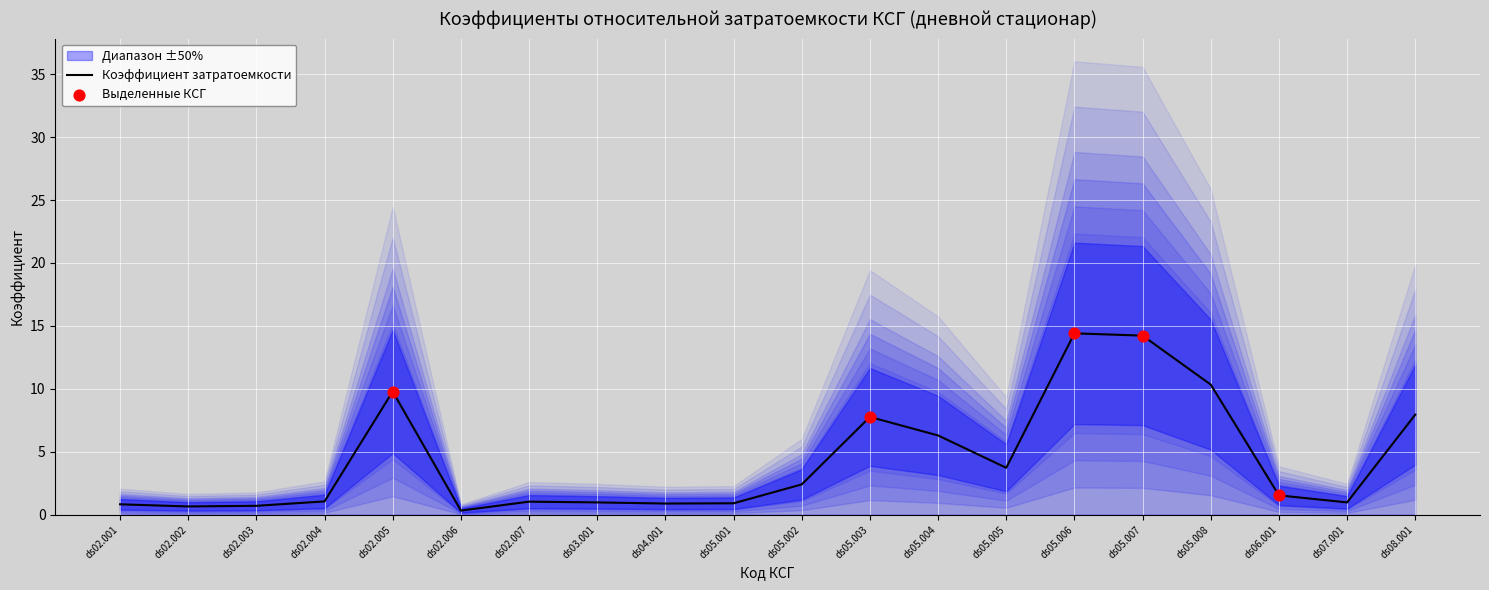

What is the total value across all series at ds02.005?

29.4